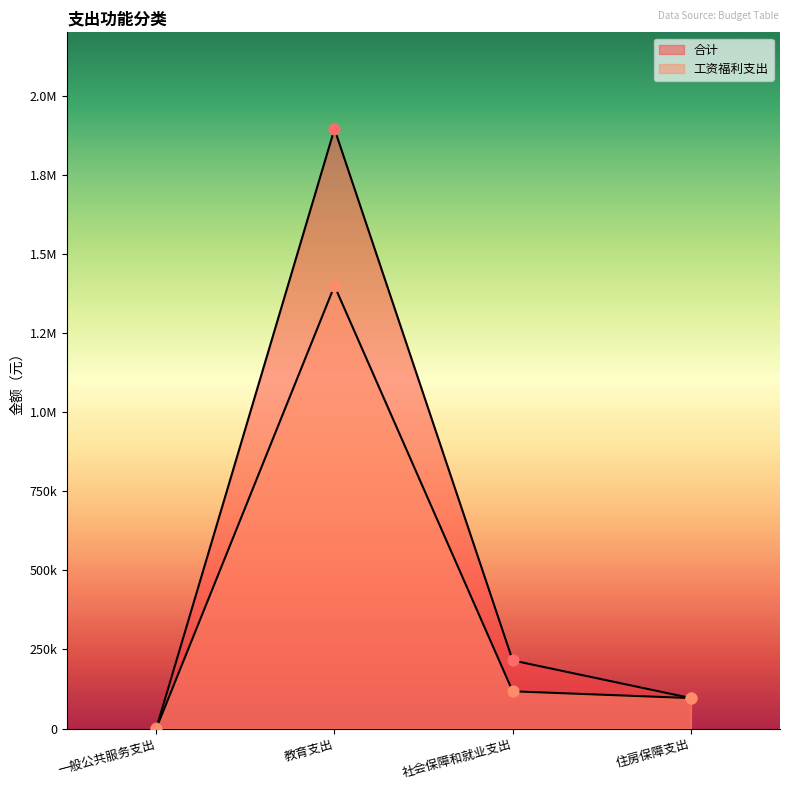

Which series has the largest total across all categories?

合计